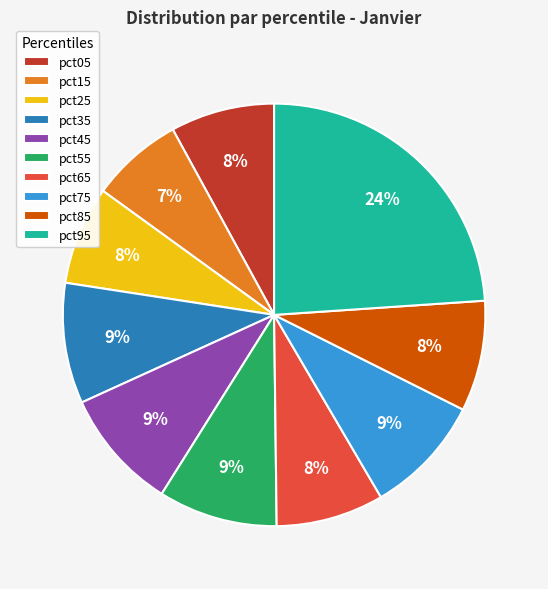

What is the largest slice in the pie chart?

pct95